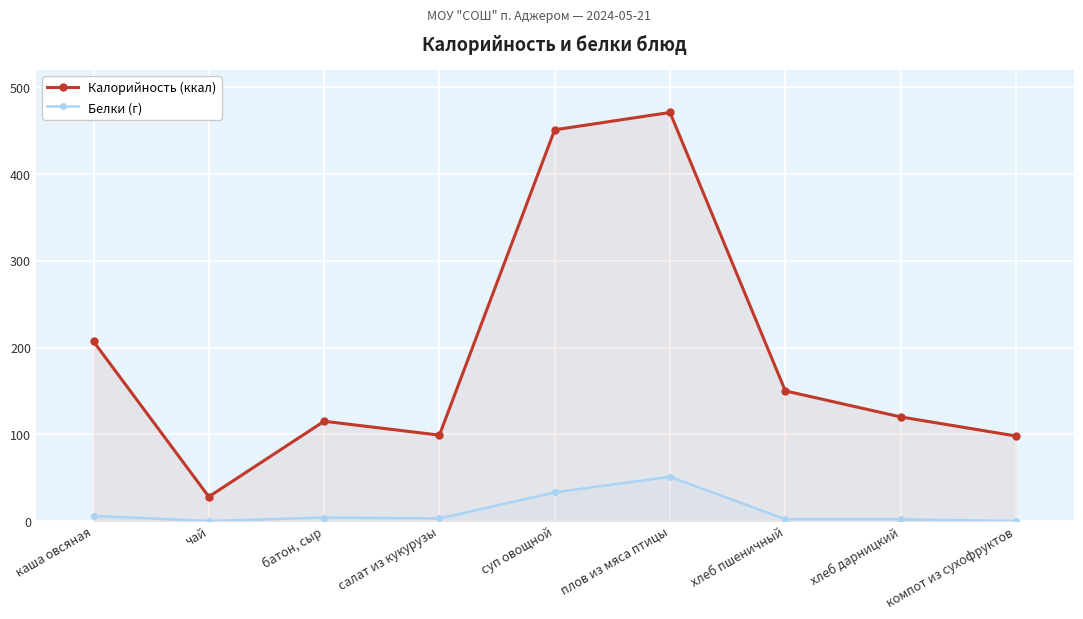

At which category is the sum across all series the highest?

плов из мяса птицы